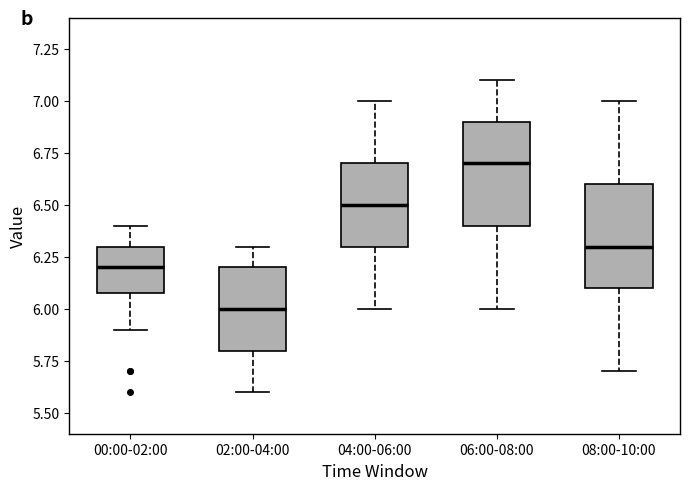

Reading left to right, transcribe this box plot: for each box, give where its median line is, the range the box spans, and where its two whiskers end, as read against the y-axis. The values are not printed on the chart, so give them approximately, as read against the axis.

00:00-02:00: median 6.2, box 6.1 to 6.3, whiskers 5.9 to 6.4
02:00-04:00: median 6.0, box 5.8 to 6.2, whiskers 5.6 to 6.3
04:00-06:00: median 6.5, box 6.3 to 6.7, whiskers 6.0 to 7.0
06:00-08:00: median 6.7, box 6.4 to 6.9, whiskers 6.0 to 7.1
08:00-10:00: median 6.3, box 6.1 to 6.6, whiskers 5.7 to 7.0